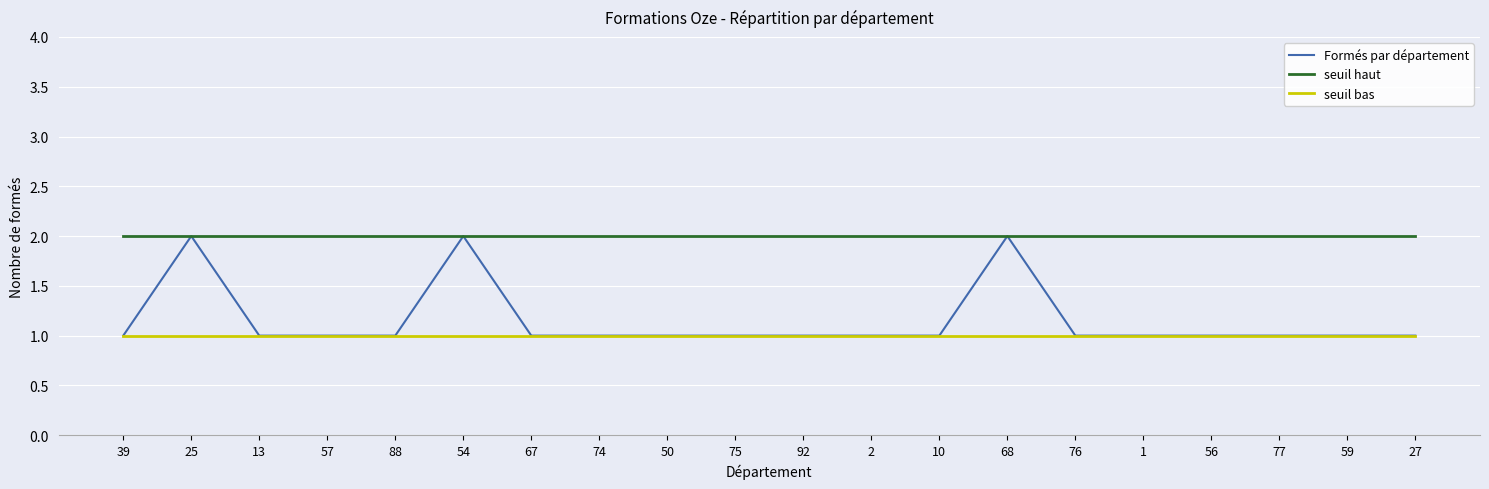

What is the total value across all series at 92?

4